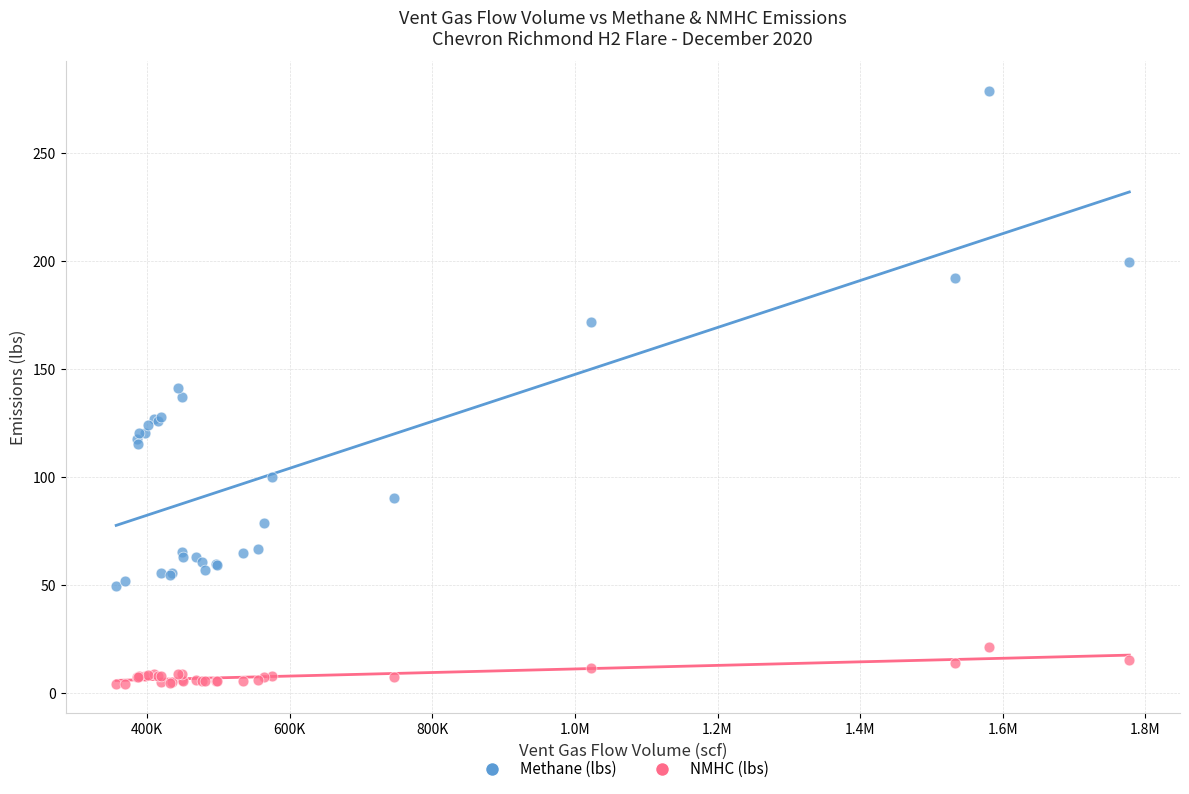

Which series contains the highest Y value?

Methane (lbs)